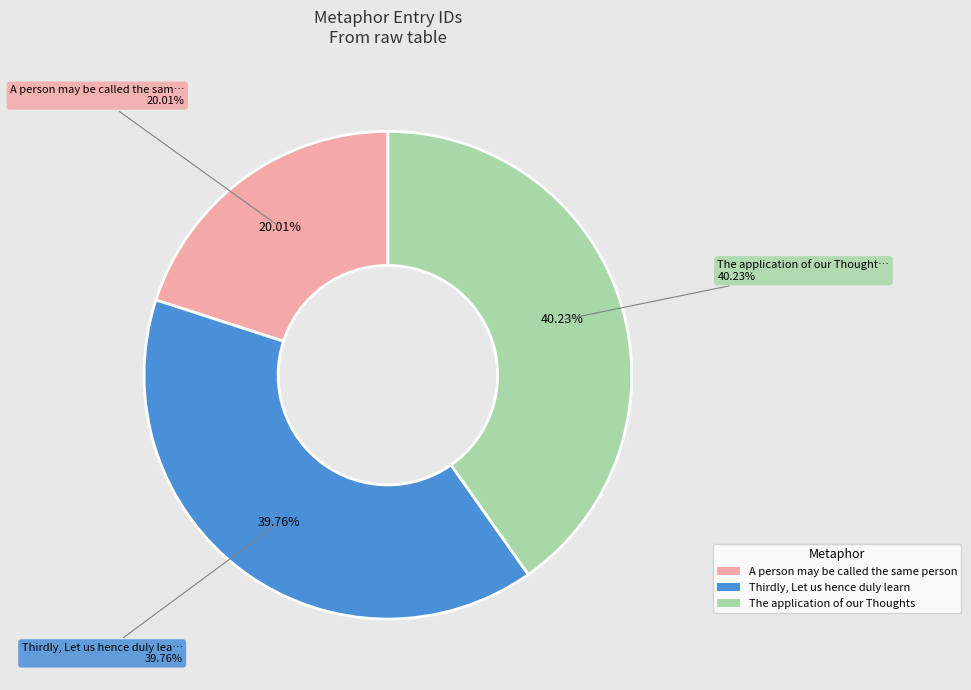

To the nearest percent, what percentage of the pie is A person may be called the same person?

20%